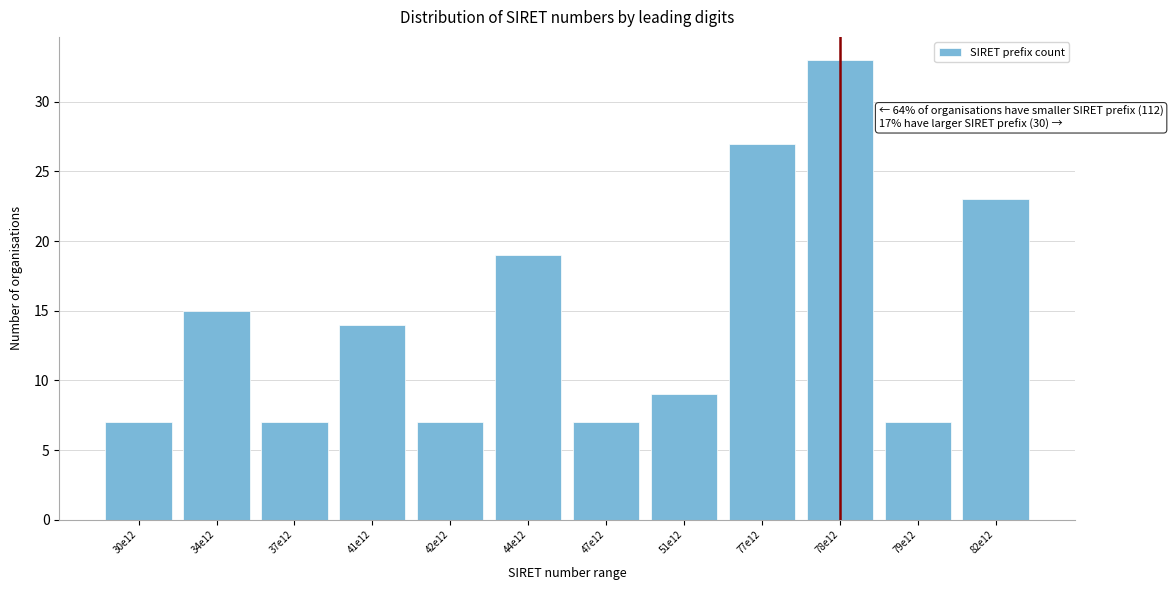

Reading left to right, extract all data points from this chart.

7	15	7	14	7	19	7	9	27	33	7	23